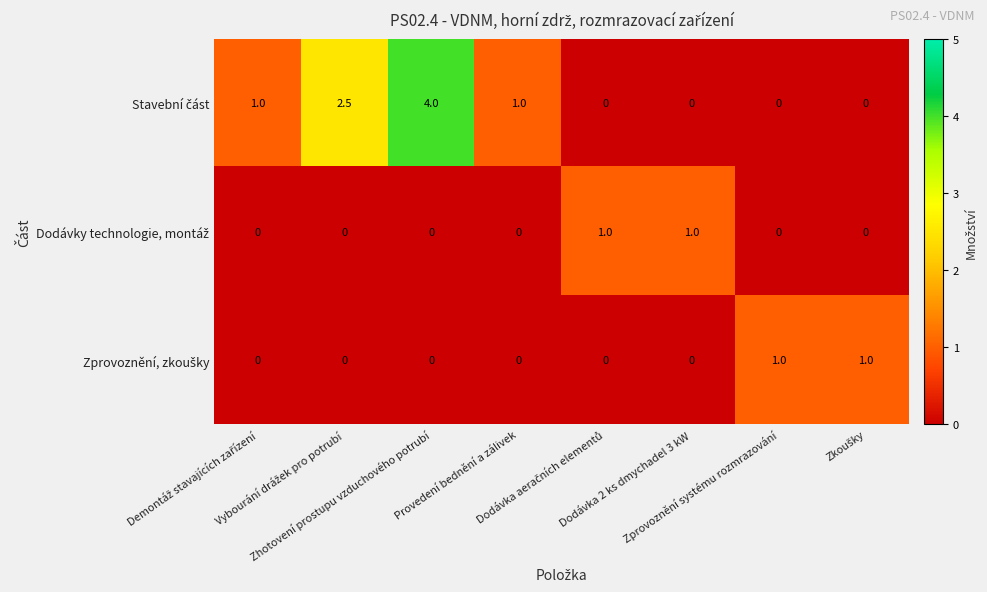

How many distinct data groups are displayed?

3